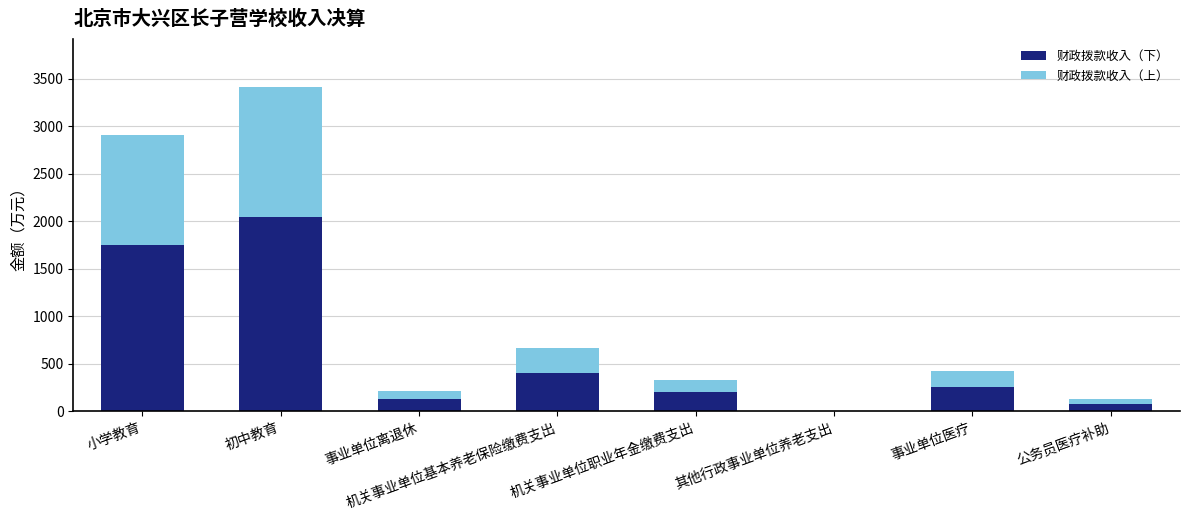

What is the approximate value of 财政拨款收入（下） at 初中教育?

2044.5